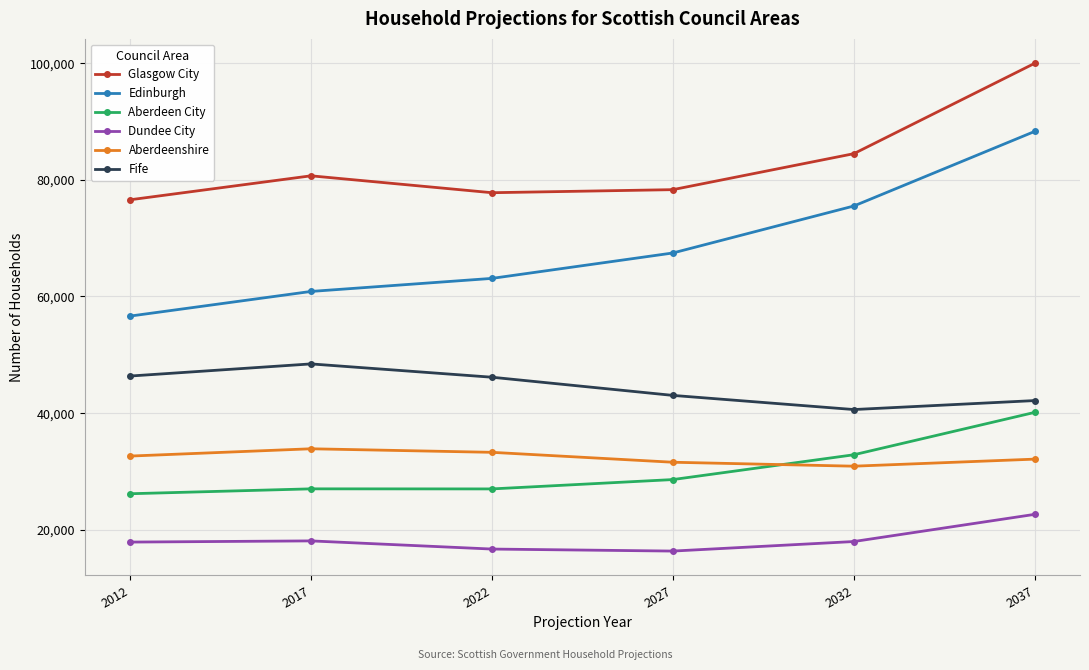

True or false: Edinburgh has a value of 56640 at 2012.

True